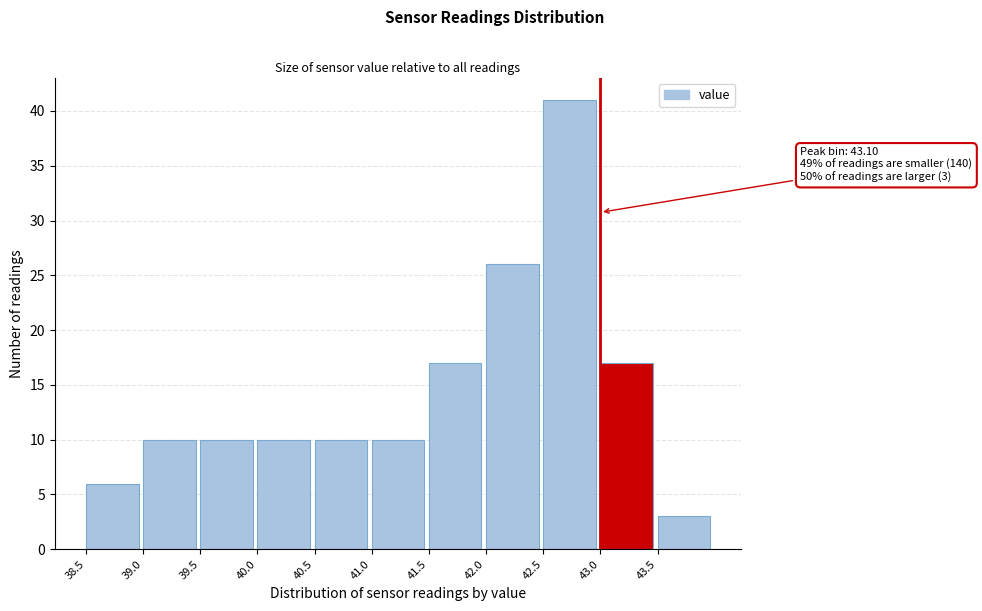

Which range on the x-axis has the tallest bar?

42.5 to 43.0